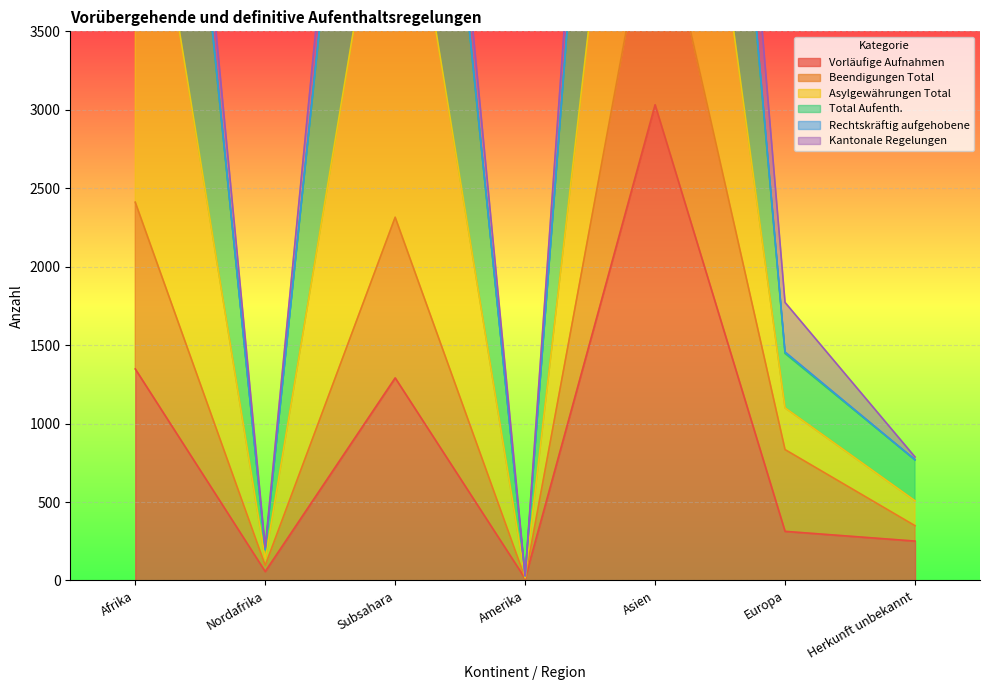

True or false: Beendigungen Total and Vorläufige Aufnahmen intersect in this chart.

False